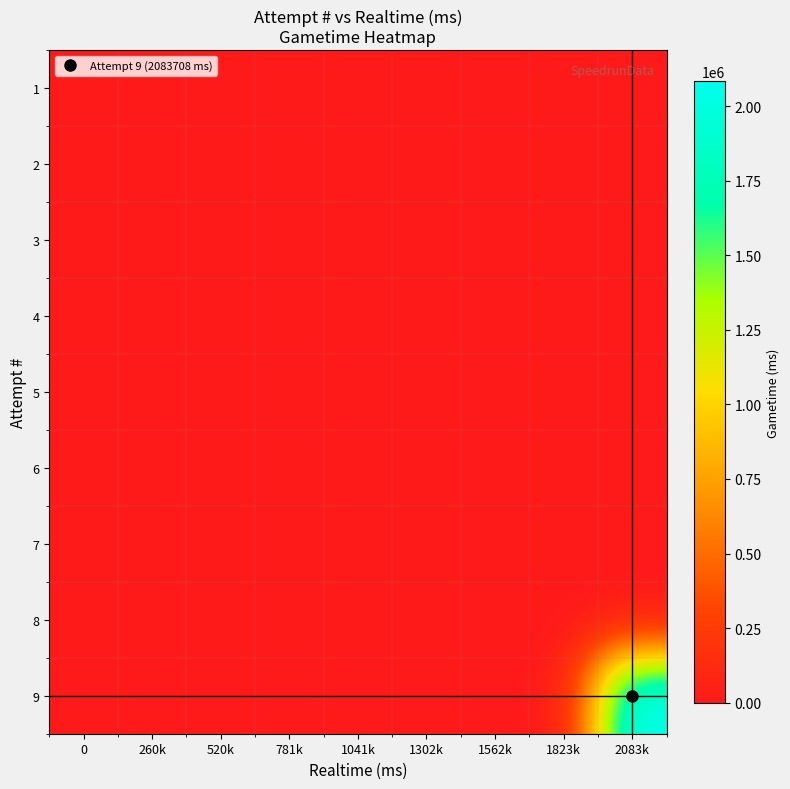

How many distinct data groups are displayed?

9